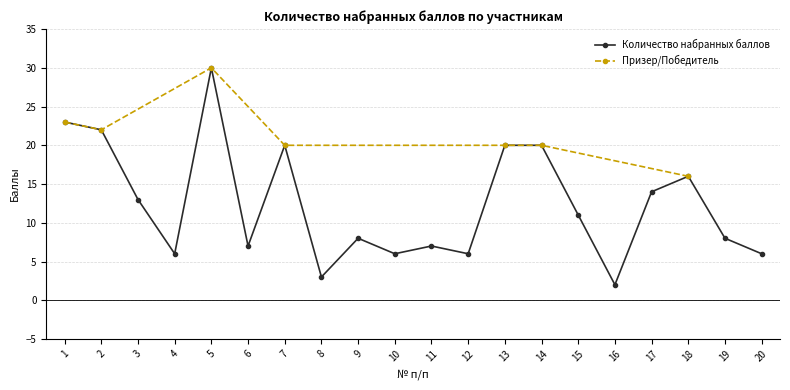

Reading left to right, transcribe all the data shown in this chart.

1=23	2=22	3=13	4=6	5=30	6=7	7=20	8=3	9=8	10=6	11=7	12=6	13=20	14=20	15=11	16=2	17=14	18=16	19=8	20=6